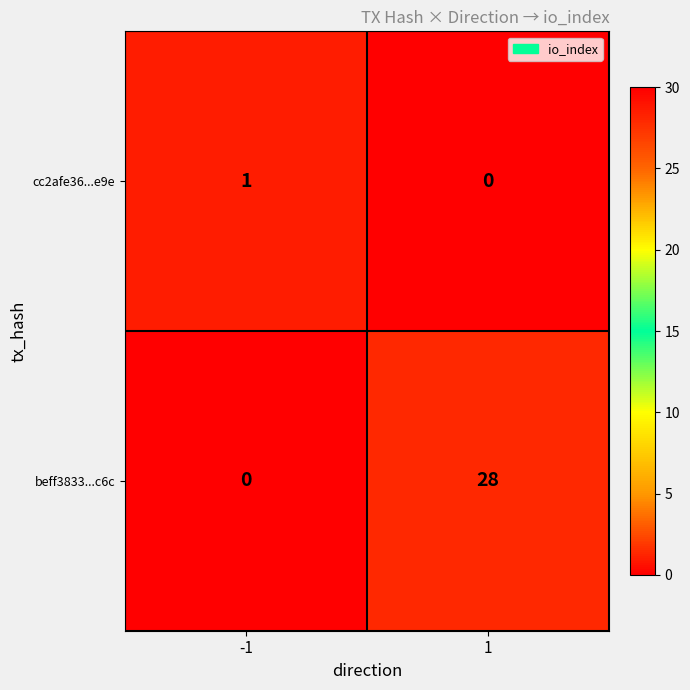

The value of beff3833...c6c at -1 is -10. True or false?

False